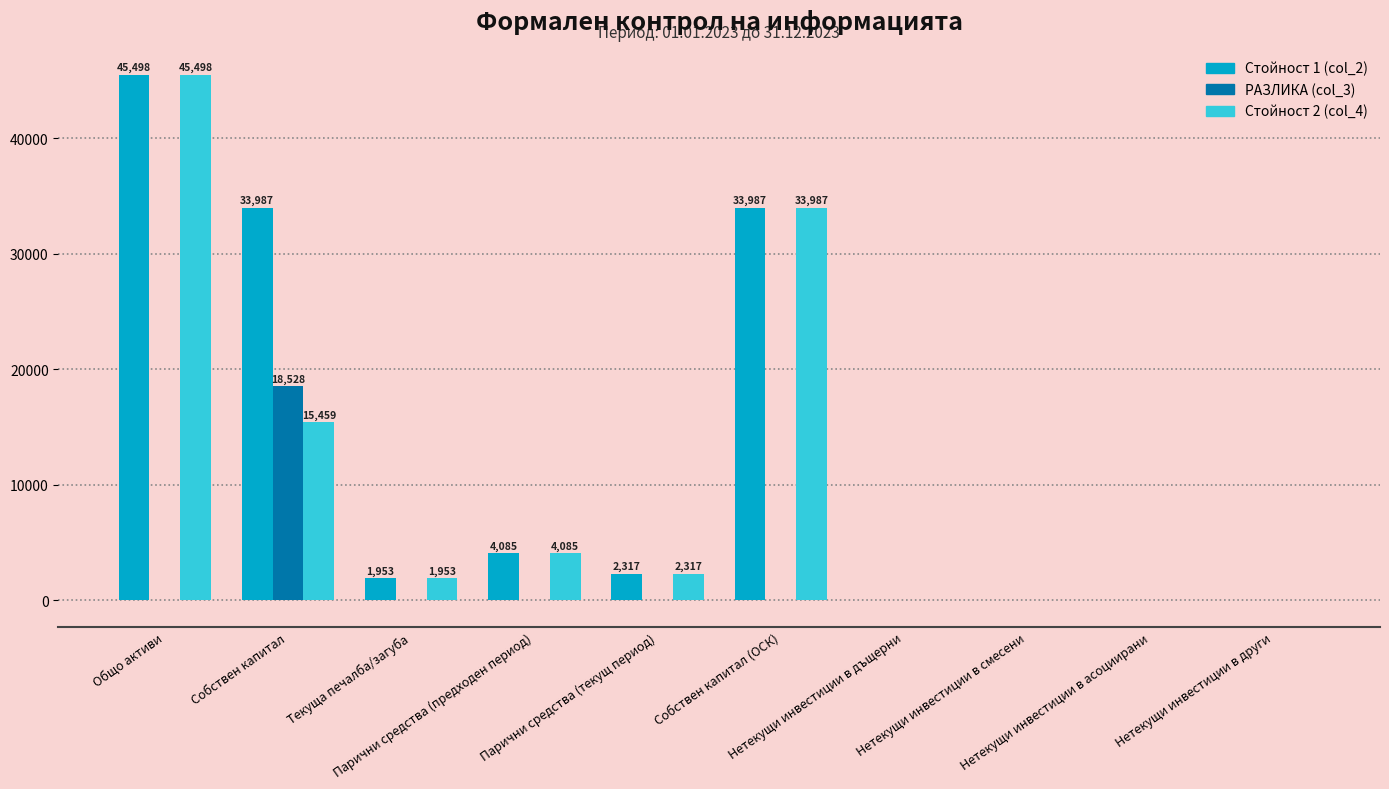

Count the number of data series in this chart.

3